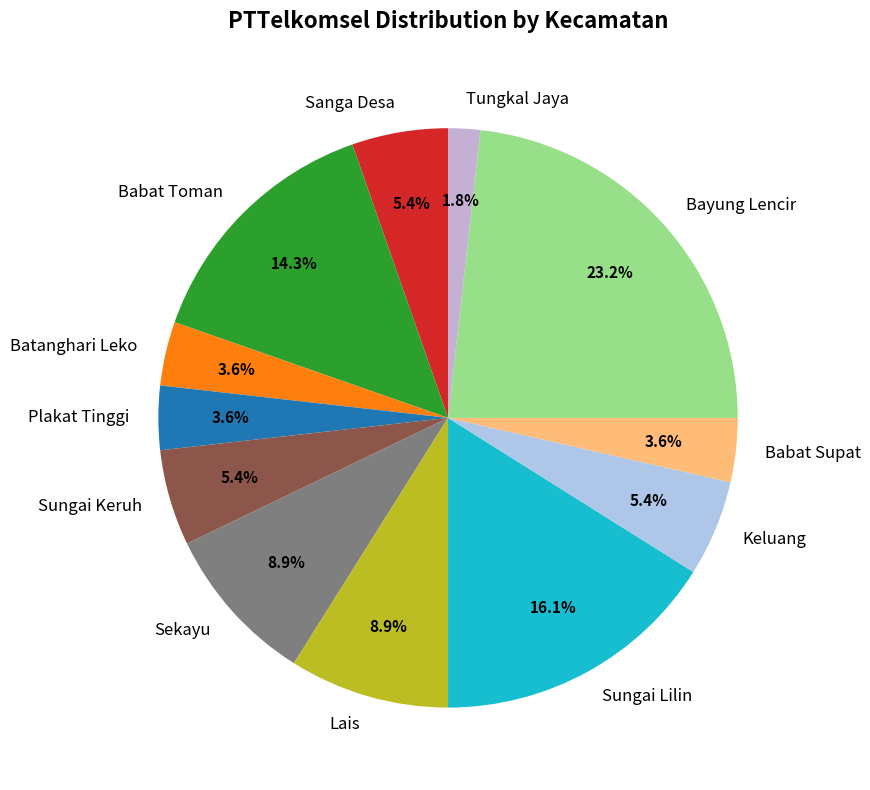

What portion of the pie excludes Bayung Lencir?

76.8%